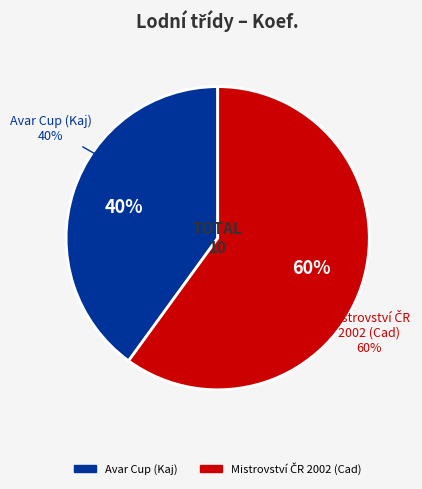

Does Mistrovství ČR 2002 (Cad) account for over 50% of the chart?

Yes